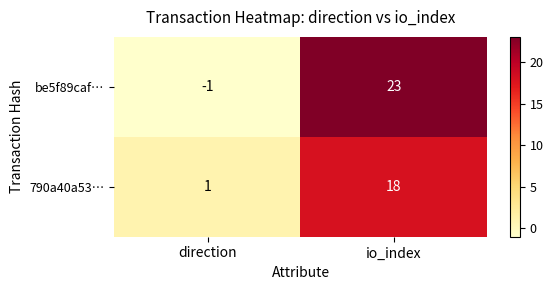

The 790a40a53… series shows 1 at direction. True or false?

True